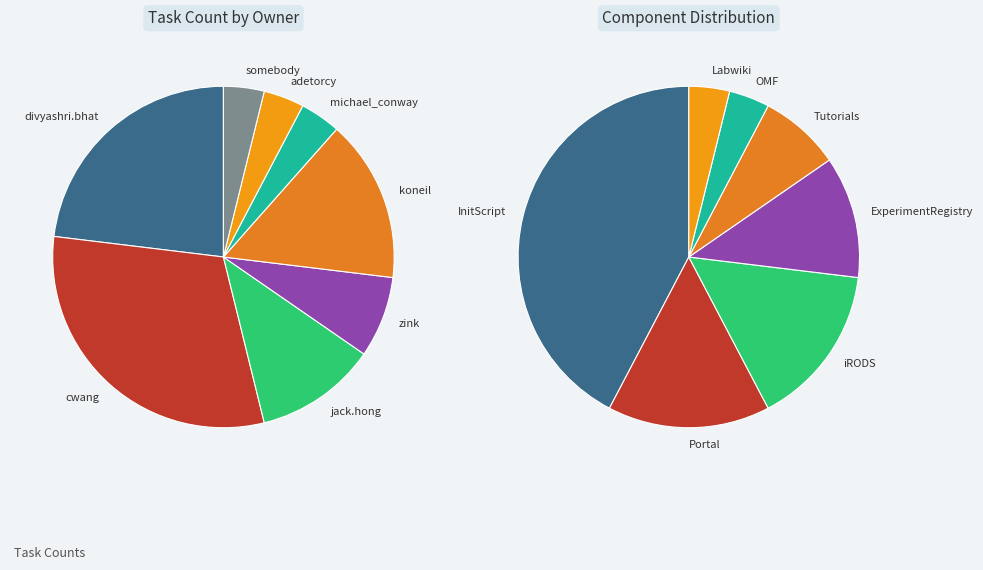

What percentage is the cwang@ecs.umass.edu slice, to the nearest percent?

31%